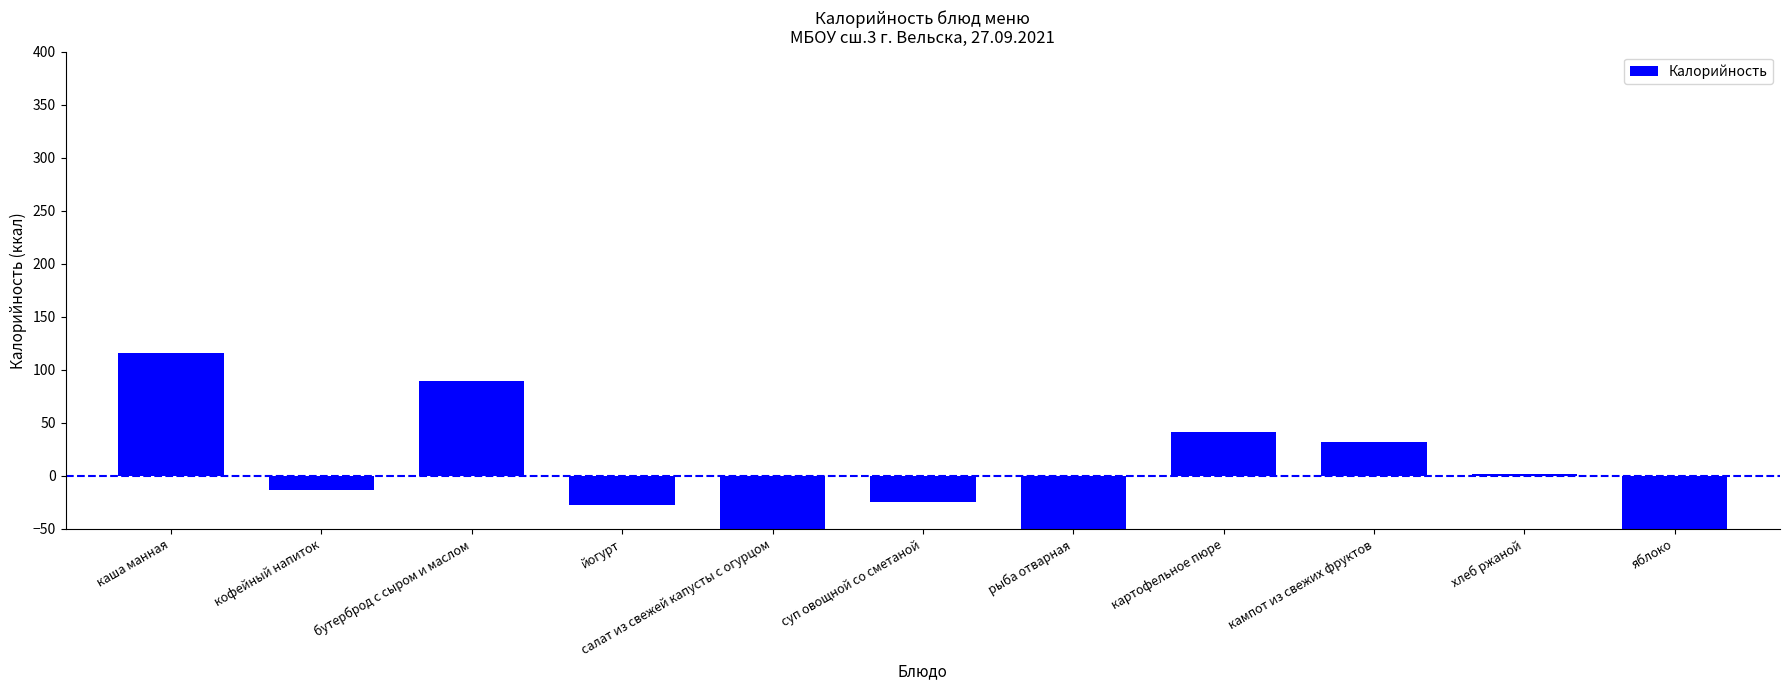

Reading left to right, transcribe all the data shown in this chart.

115.6	-13.4	89.6	-27.4	-64.6	-24.8	-69.4	41.6	31.6	1.6	-80.4